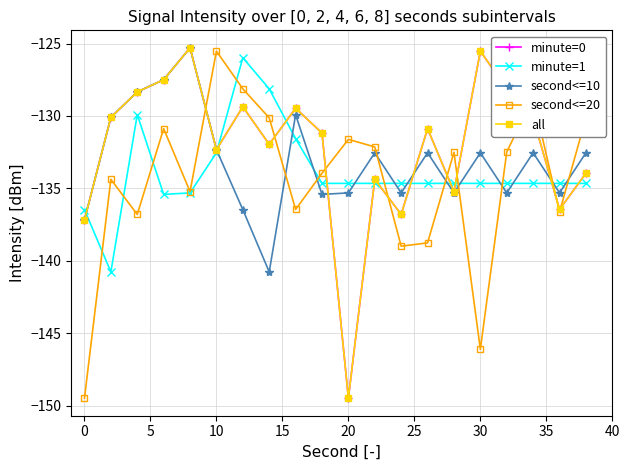

What is the lowest value of the second<=10 series?

-140.8